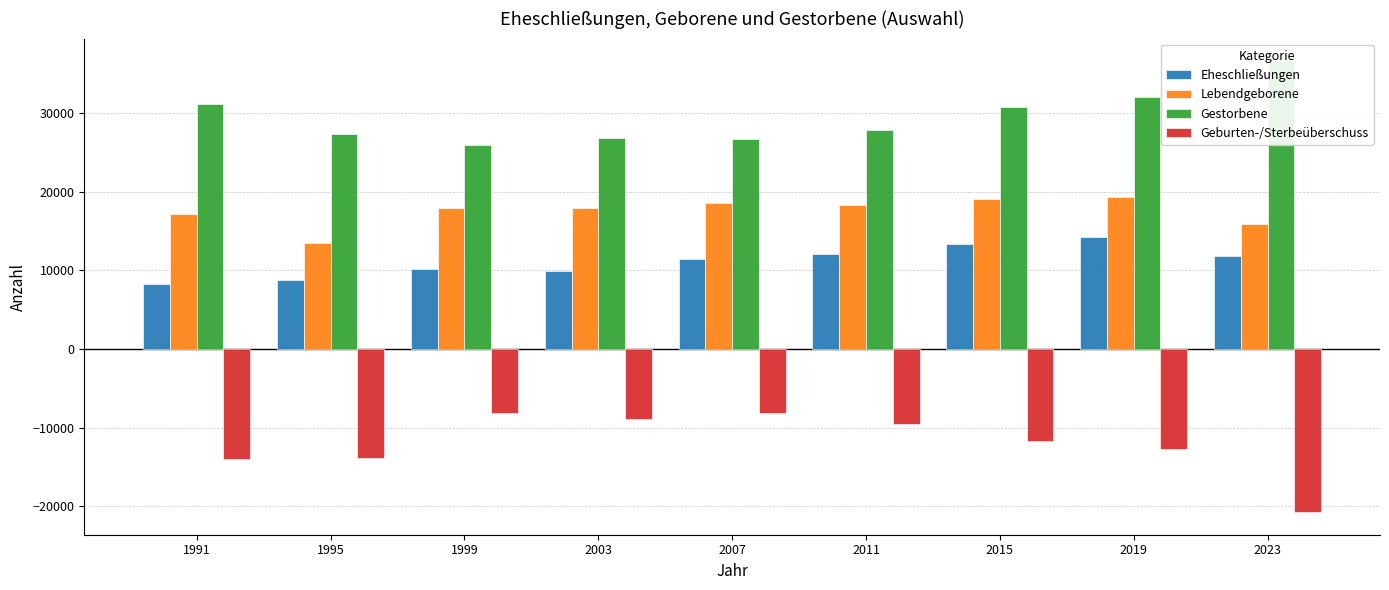

The value of Eheschließungen at 2019 is 14203. True or false?

True